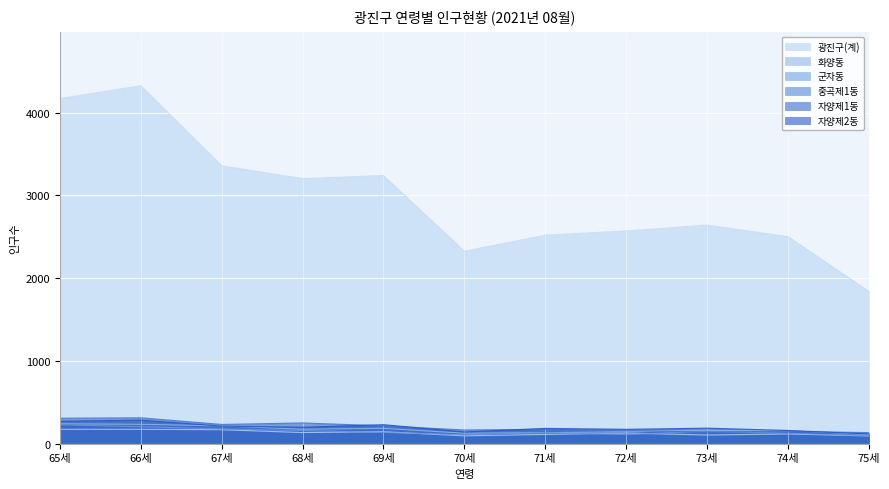

What is the smallest value displayed?

94